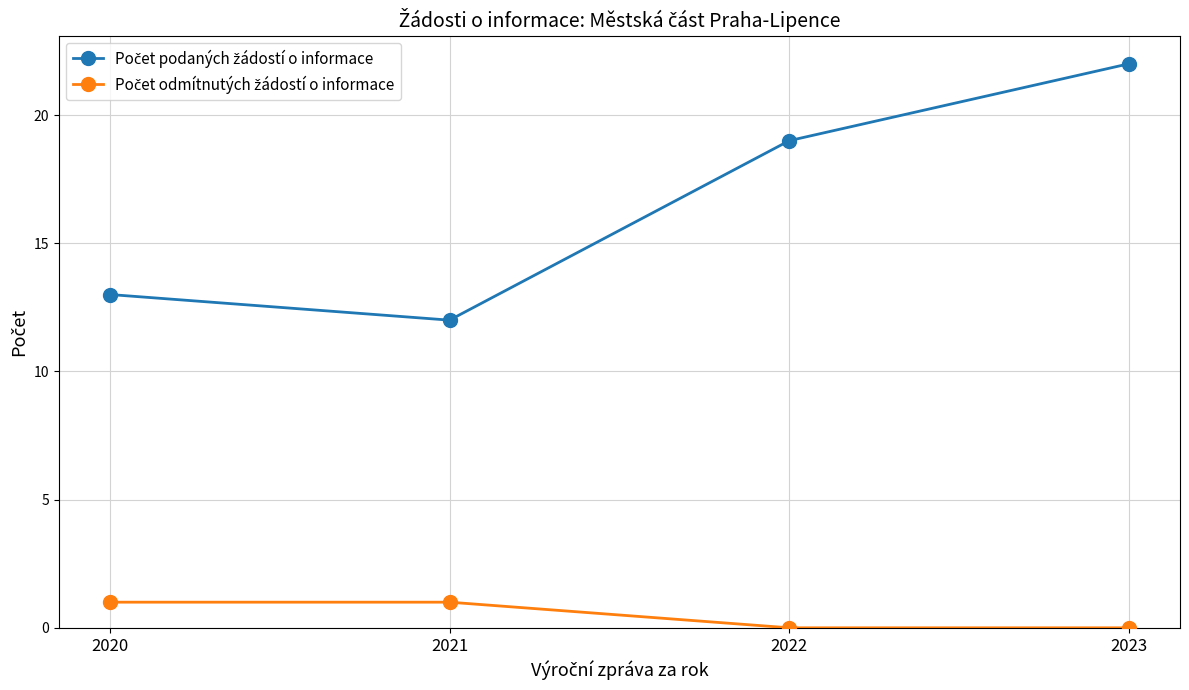

What is the greatest value displayed?

22